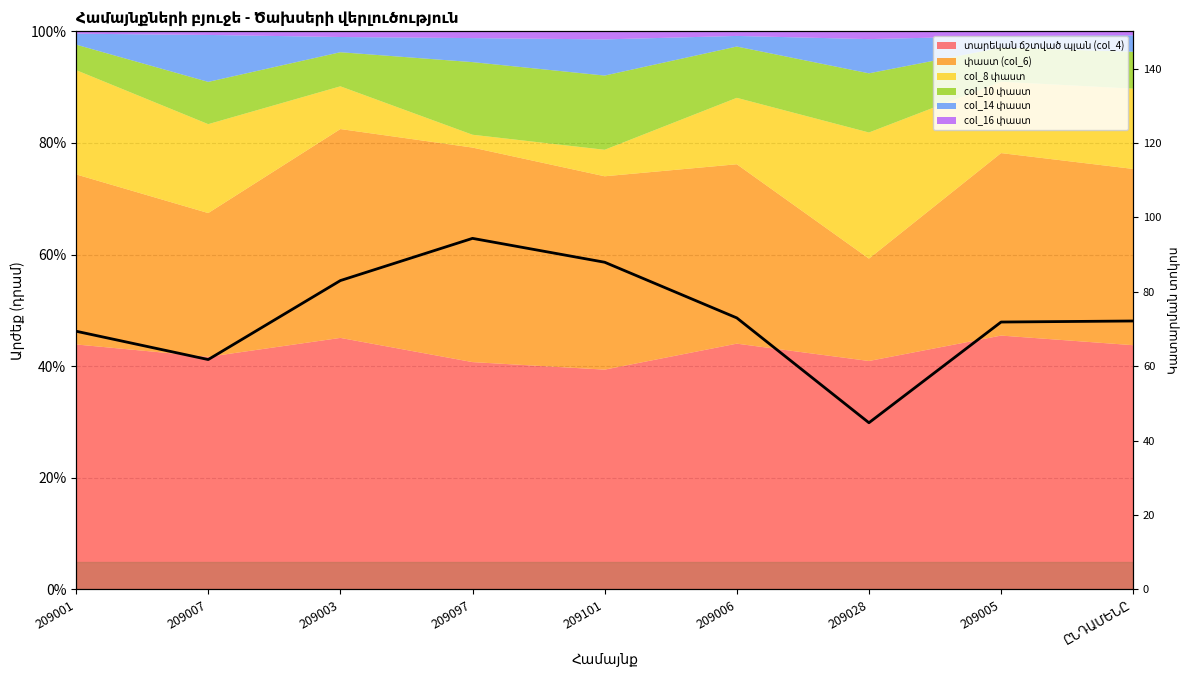

Reading right to left, list all the values displayed in this chart.

ԸՆԴԱՄԵՆԸ=72.2	209005=71.9	209028=44.8	209006=73.0	209101=87.9	209097=94.4	209003=83.0	209007=61.8	209001=69.4